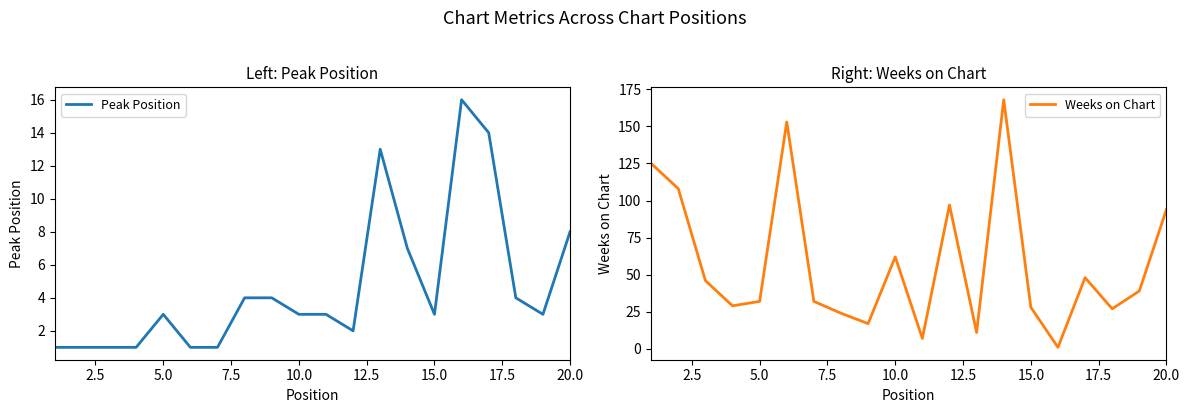

Which series has the largest total across all categories?

Weeks on Chart